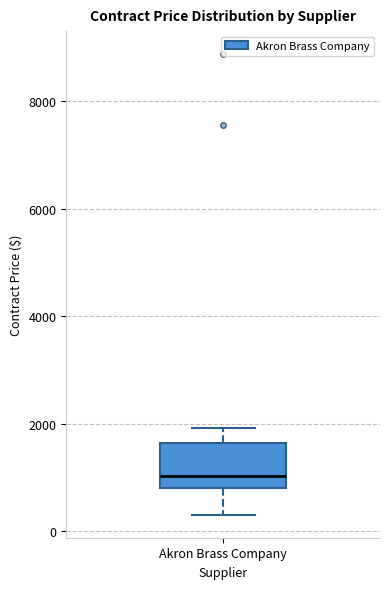

Transcribe this box plot: give where the median line is, the range the box spans, and where the two whiskers end, as read against the y-axis. The values are not printed on the chart, so give them approximately, as read against the axis.

median 1000, box 800 to 1600, whiskers 400 to 2000